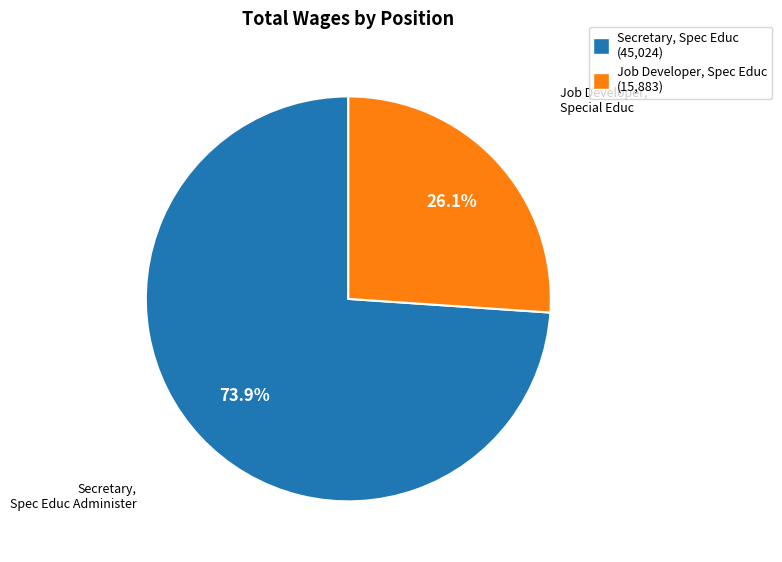

Does any single category account for the majority?

Yes